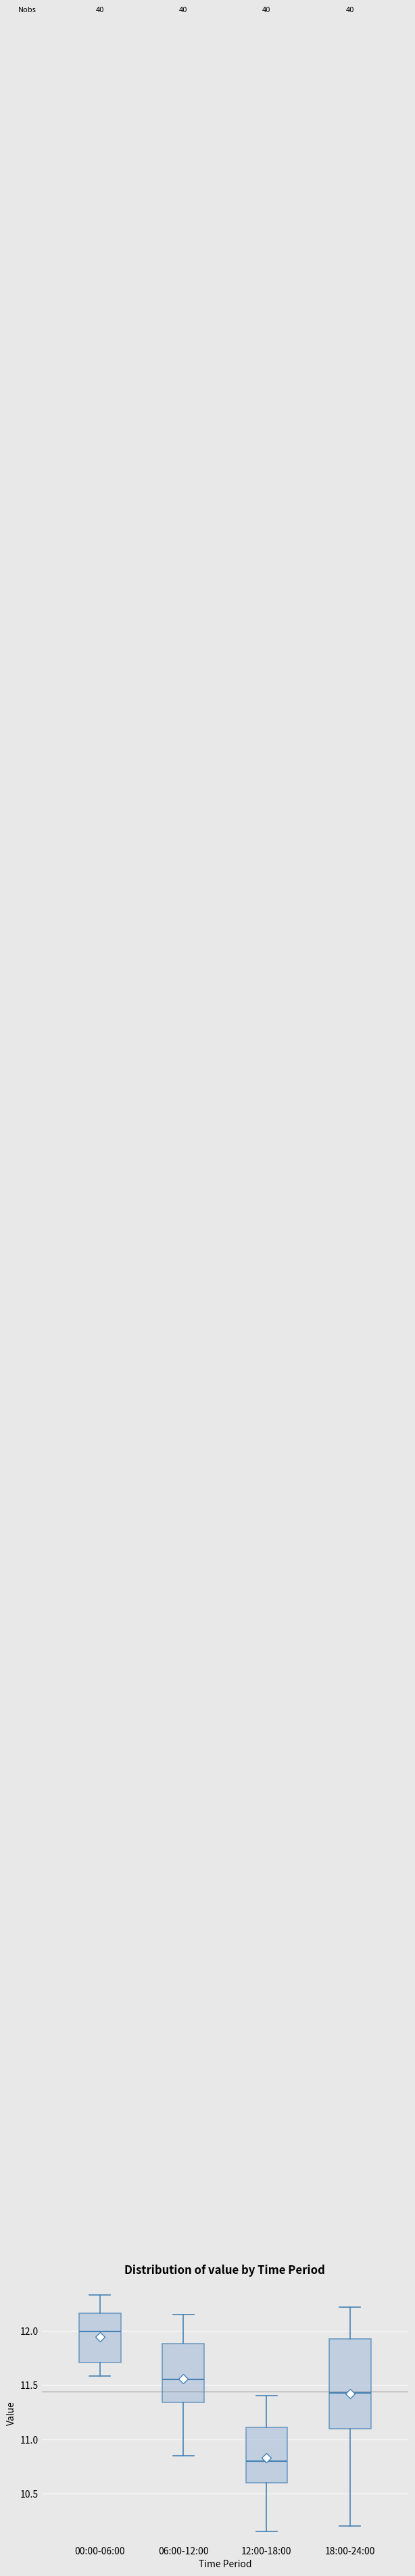

Where does the lower whisker of the box for 12:00-18:00 end on the y-axis? The values are not printed on the chart, so give them approximately, as read against the axis.

10.15